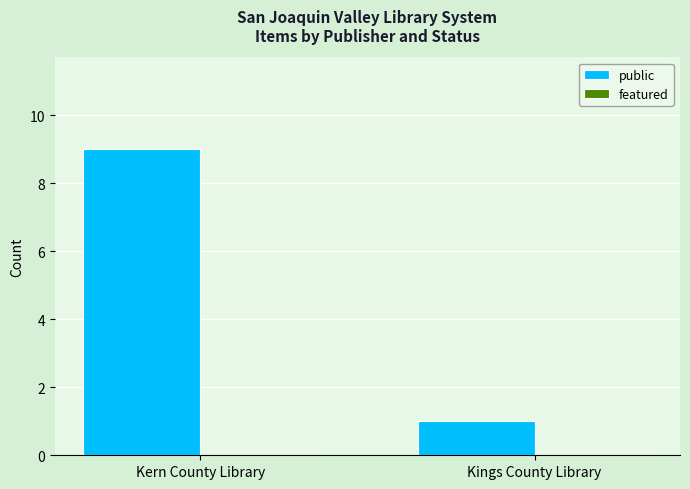

What is the average value?

5